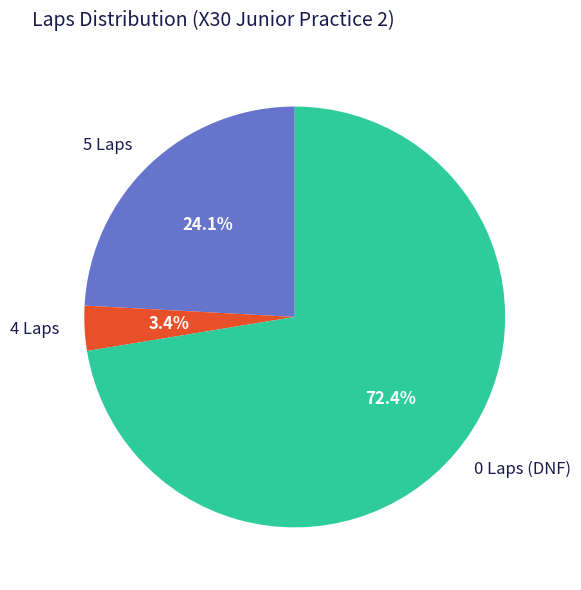

How many slices are in this pie chart?

3